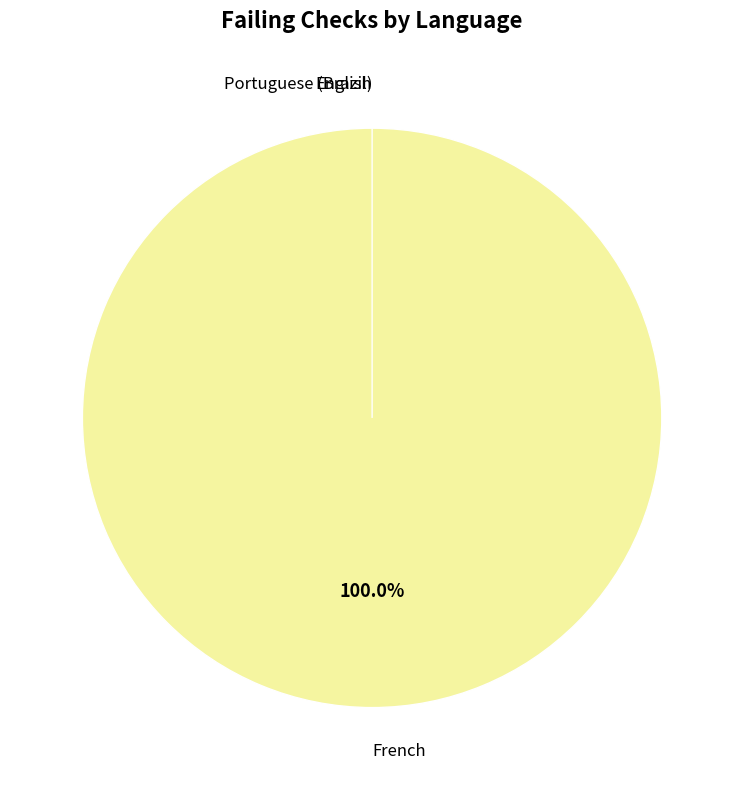

Which slice represents more than half of the pie?

French